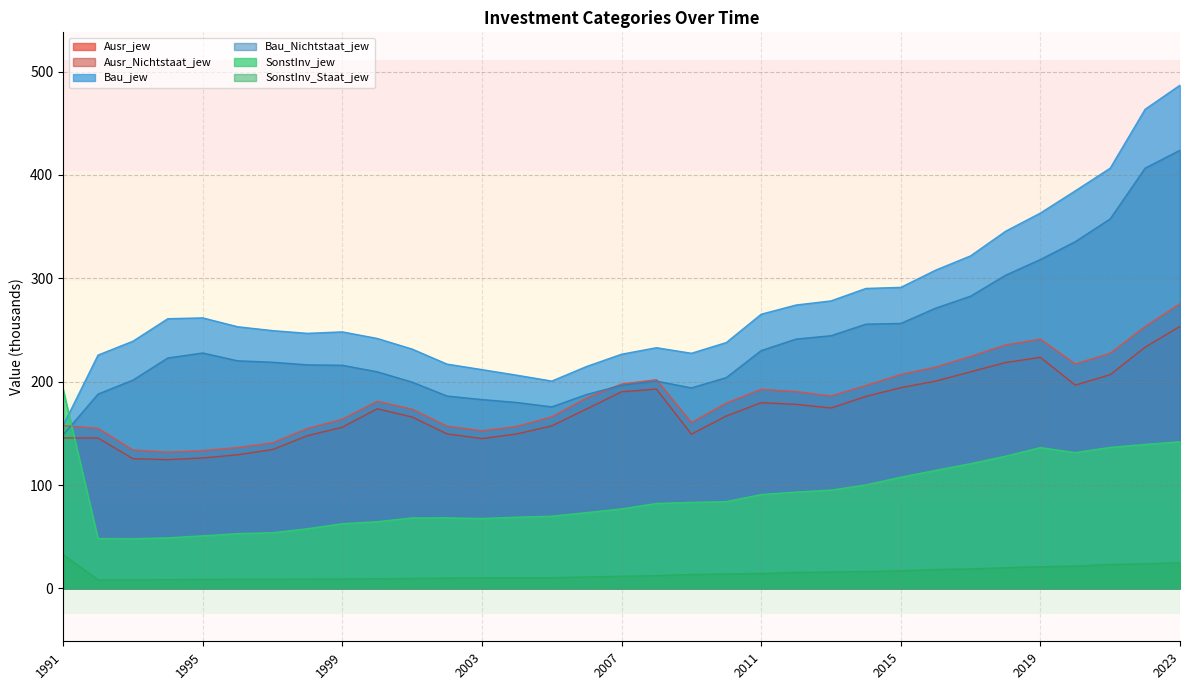

Which label corresponds to the smallest value in the chart?

1992